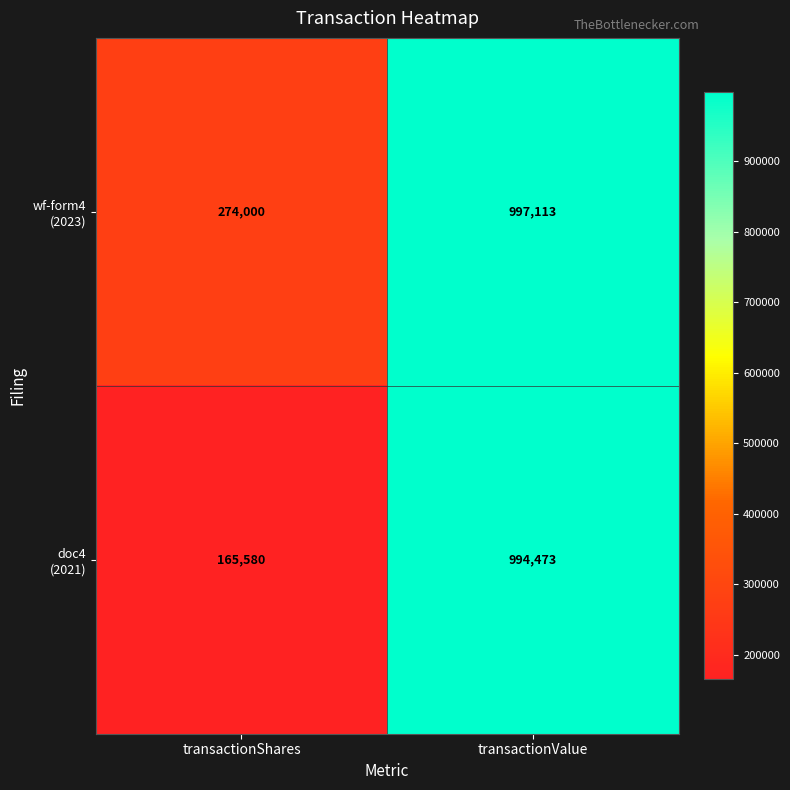

What is the difference between the highest and lowest values at transactionShares?

108420